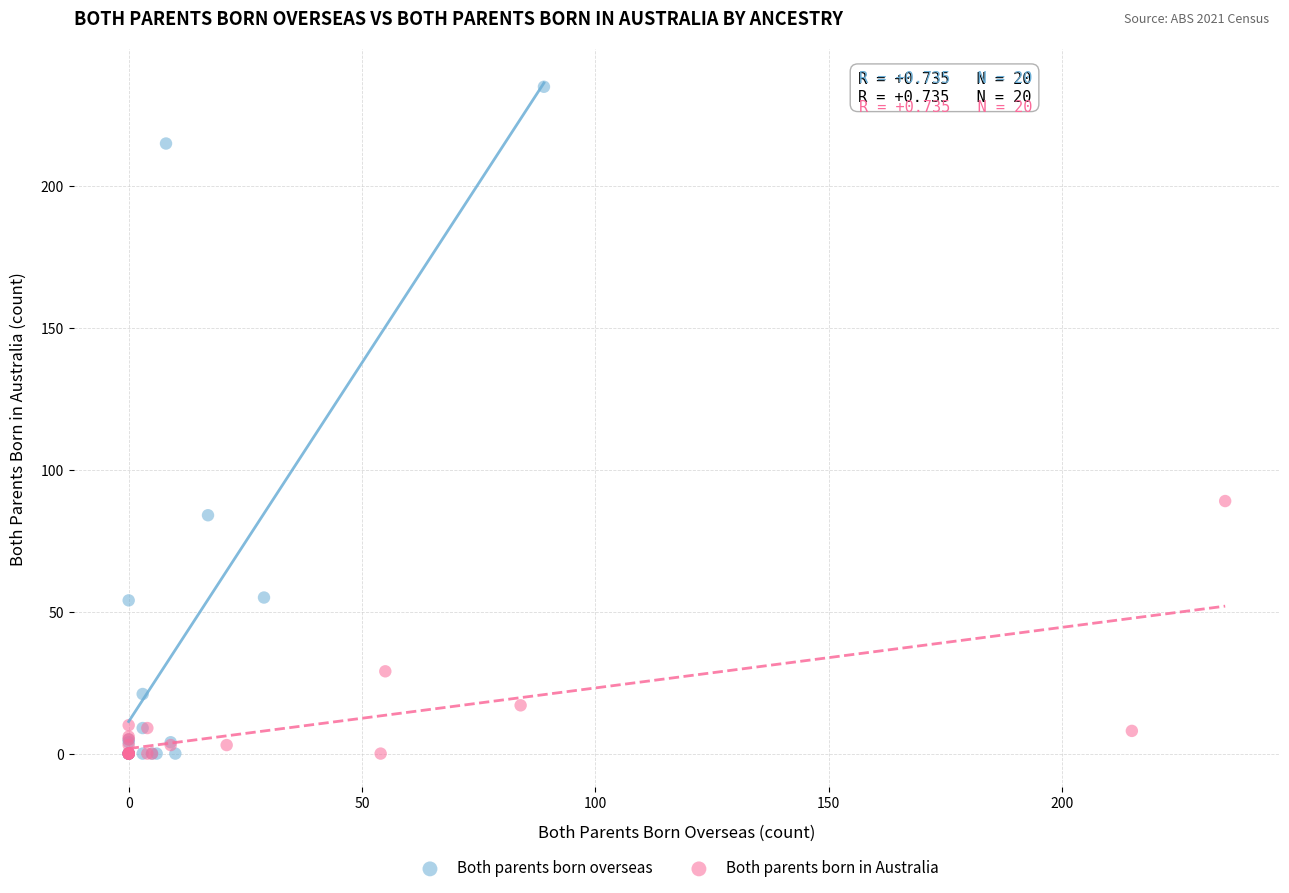

What are all the series names shown in the legend?

Both parents born overseas, Both parents born in Australia